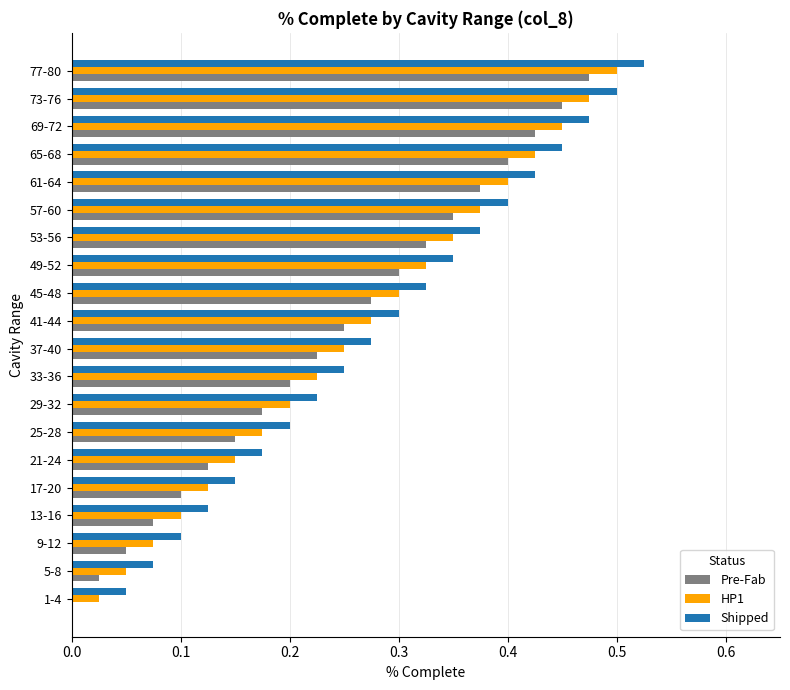

What is the total value across all series at 41-44?

0.8